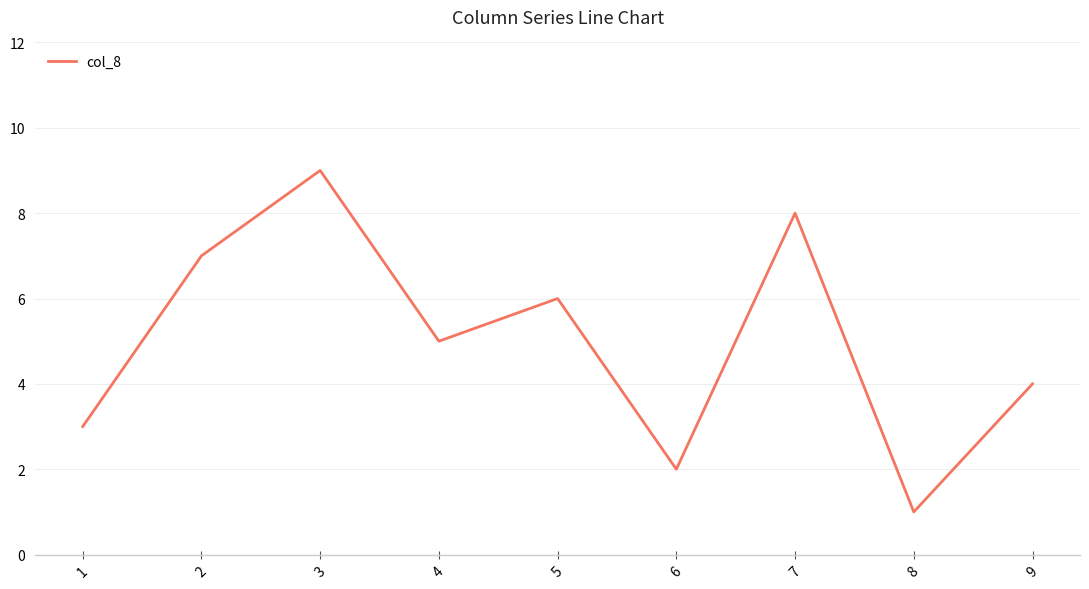

Reading left to right, transcribe all the data shown in this chart.

3	7	9	5	6	2	8	1	4